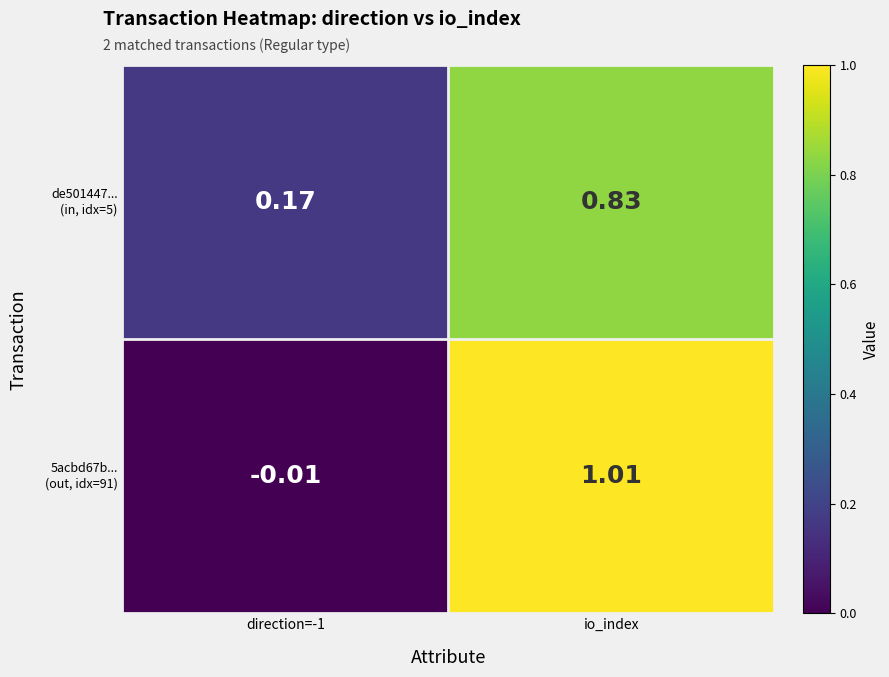

At which category is the sum across all series the highest?

io_index